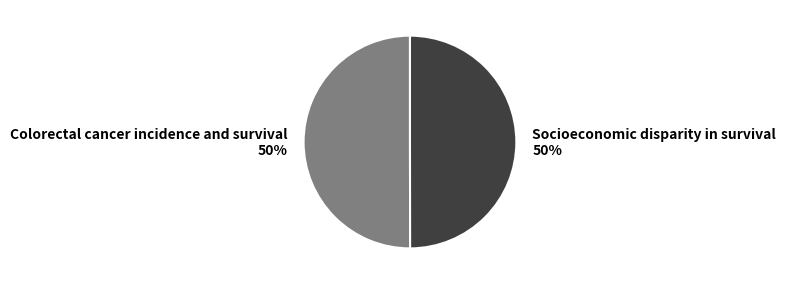

How many slices are in this pie chart?

2